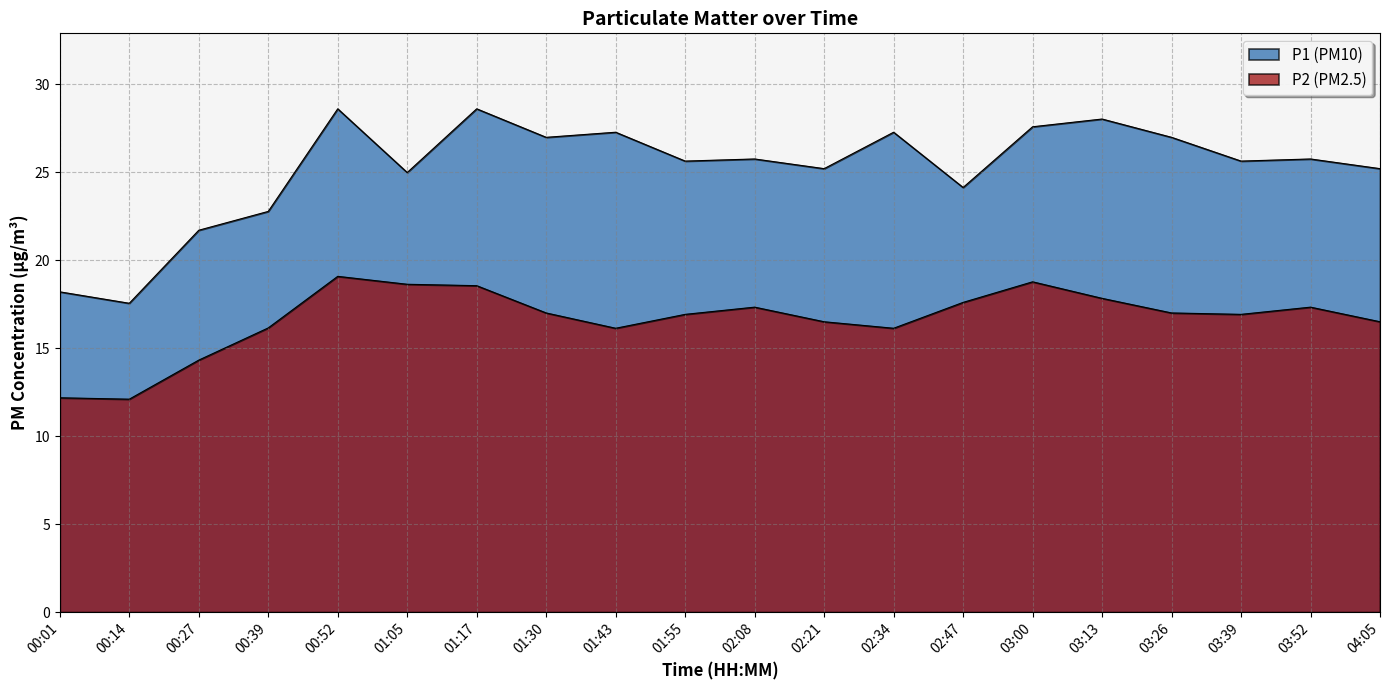

What is the difference between the second highest and minimum values in the P2 series?

6.7